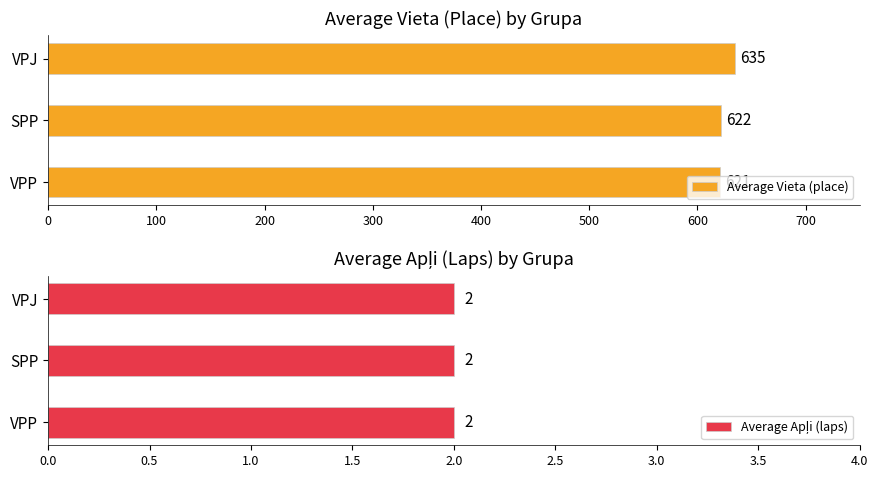

At which label is Average Vieta (place) closest to 628?

SPP